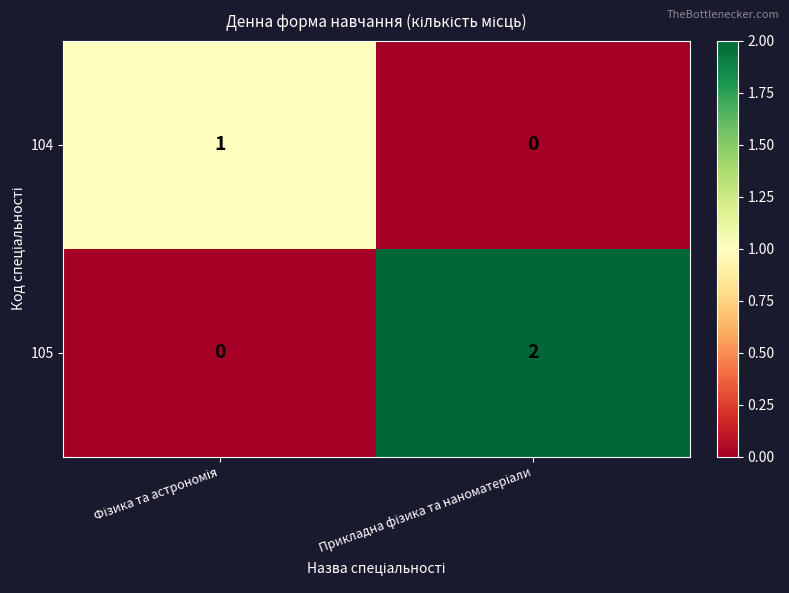

How many data points in 104 are less than 1?

1